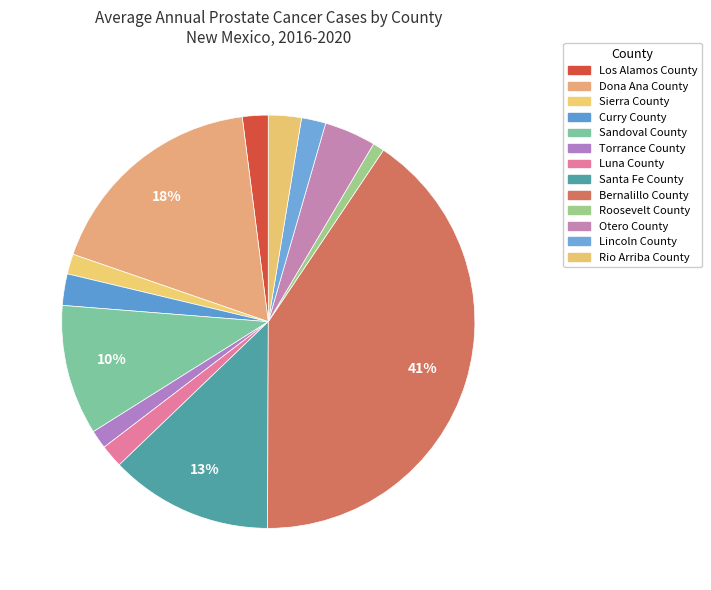

Is it true that Lincoln County is 1% of the pie?

False